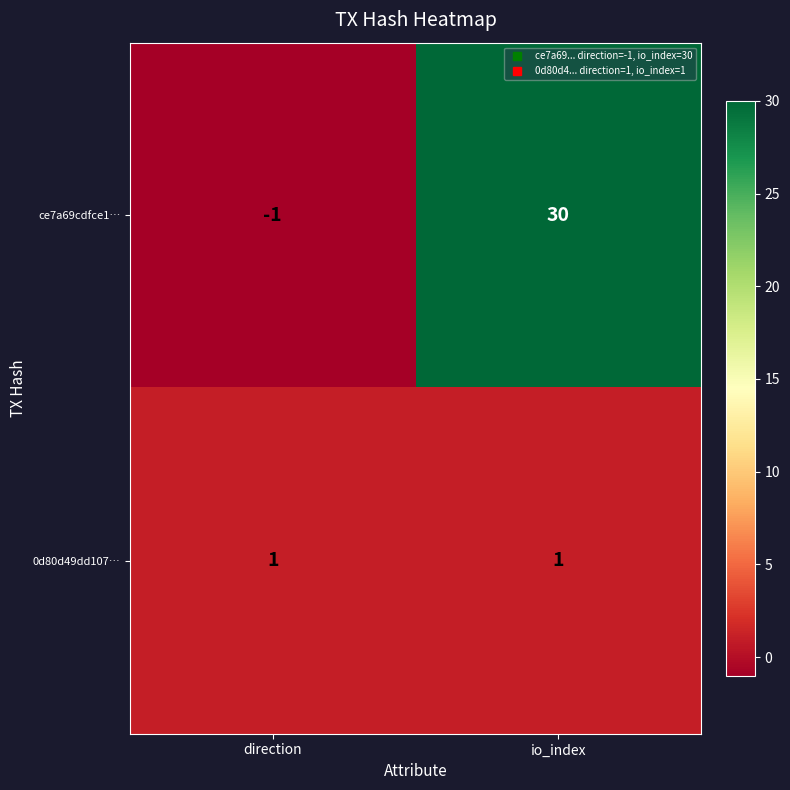

How many series are shown in this chart?

2